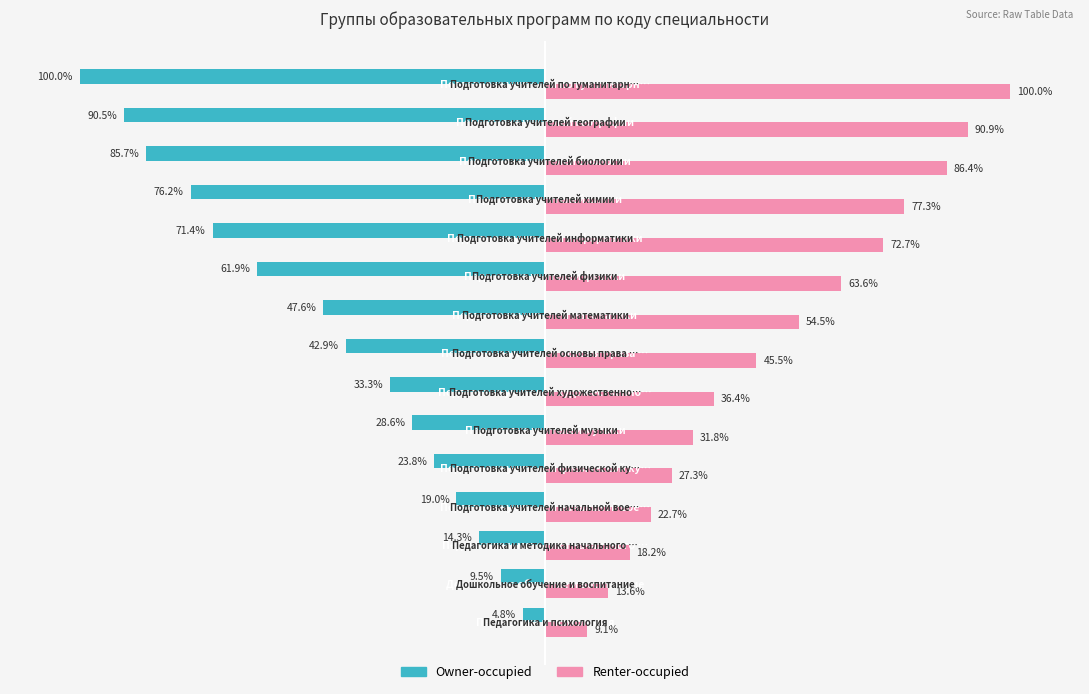

Which series has the widest spread of values?

Owner-occupied